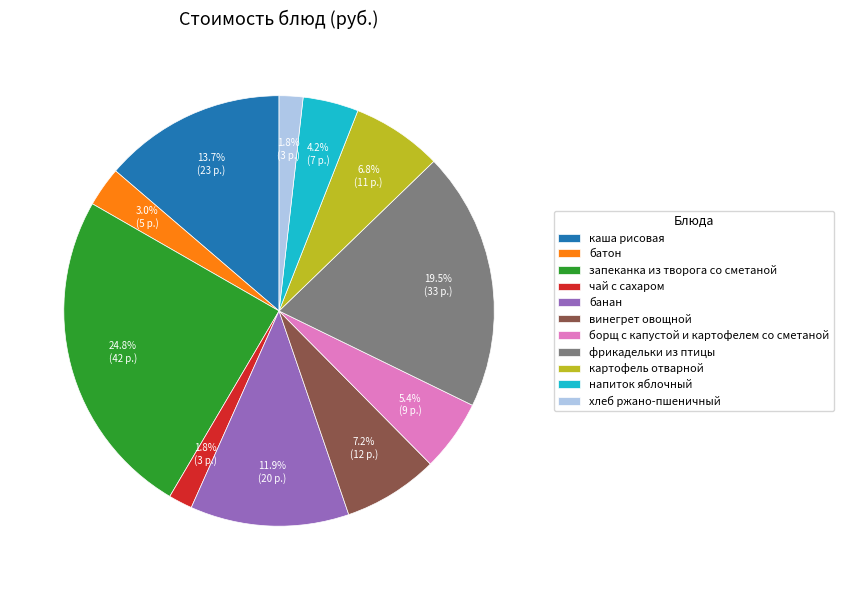

To the nearest percent, what is the average slice percentage?

9%